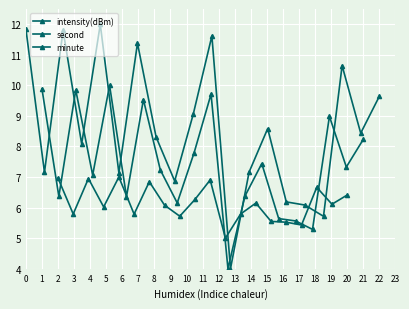

After their last crossing, which series has the higher values: minute or intensity(dBm)?

intensity(dBm)